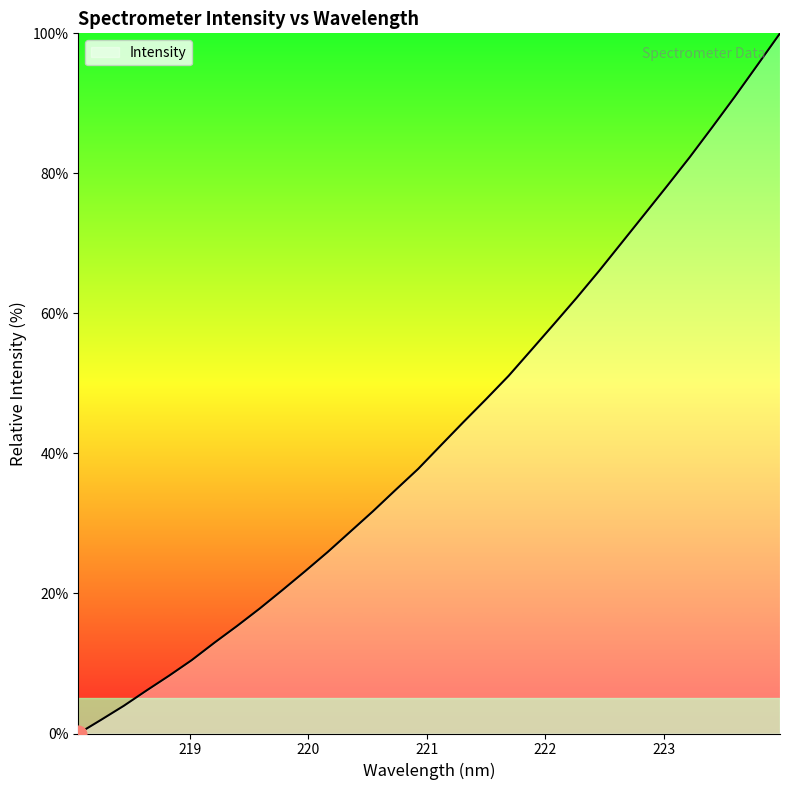

What is the maximum value shown in the chart?

100.0